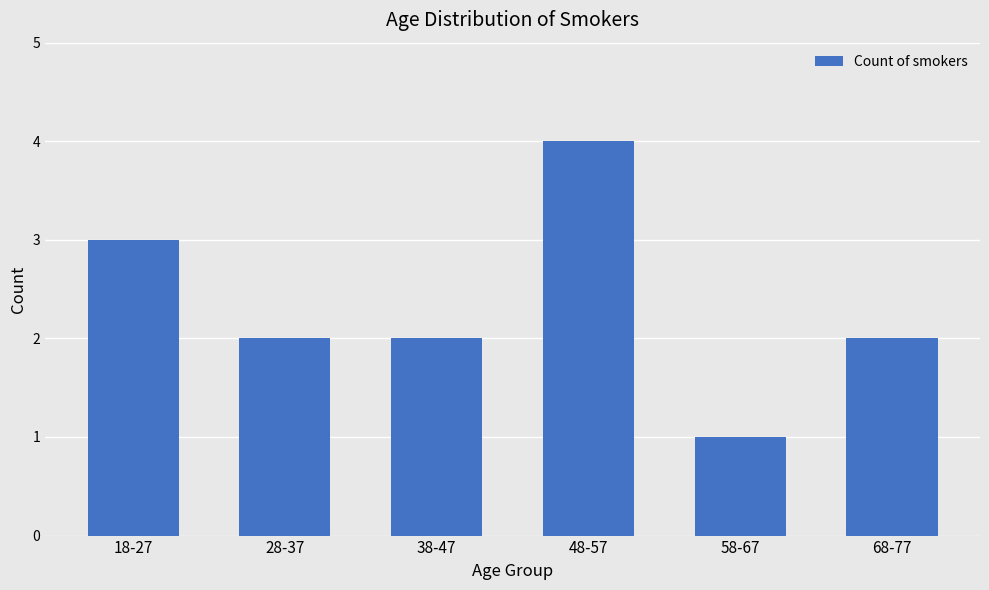

True or false: the data shows 1 at 68-77.

False